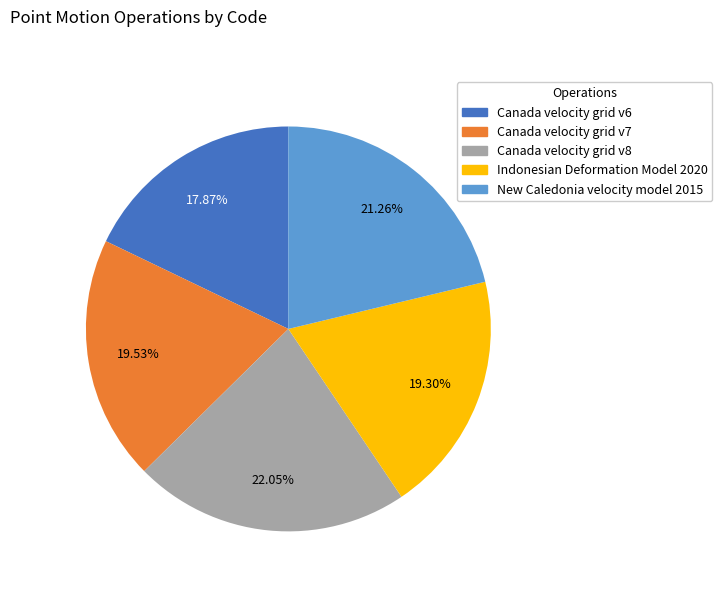

What is the total percentage of Canada velocity grid v7 and Indonesian Deformation Model 2020?

38.8%